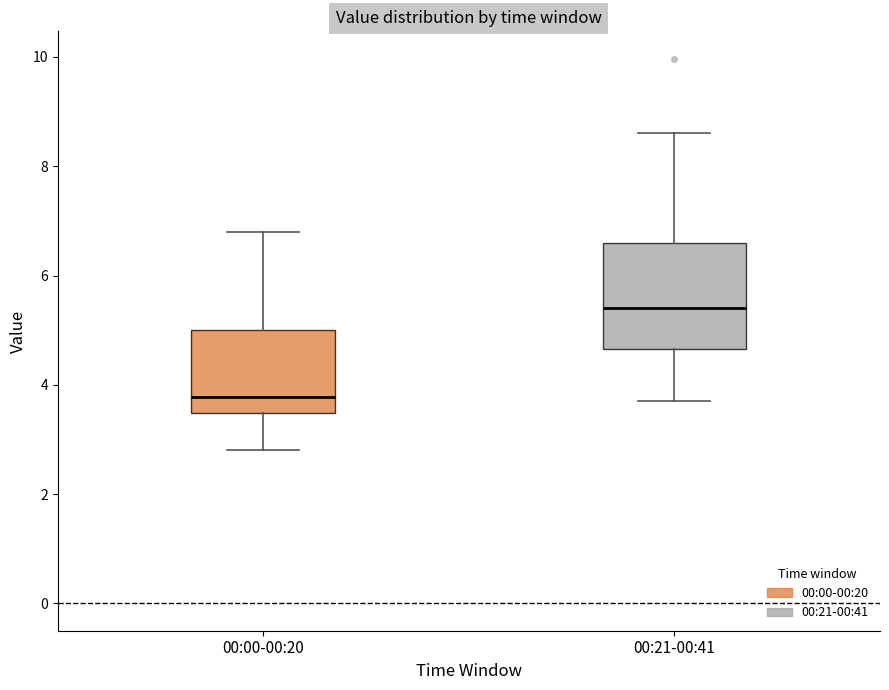

Which box is the tallest, from its lower edge to its upper edge?

00:21-00:41